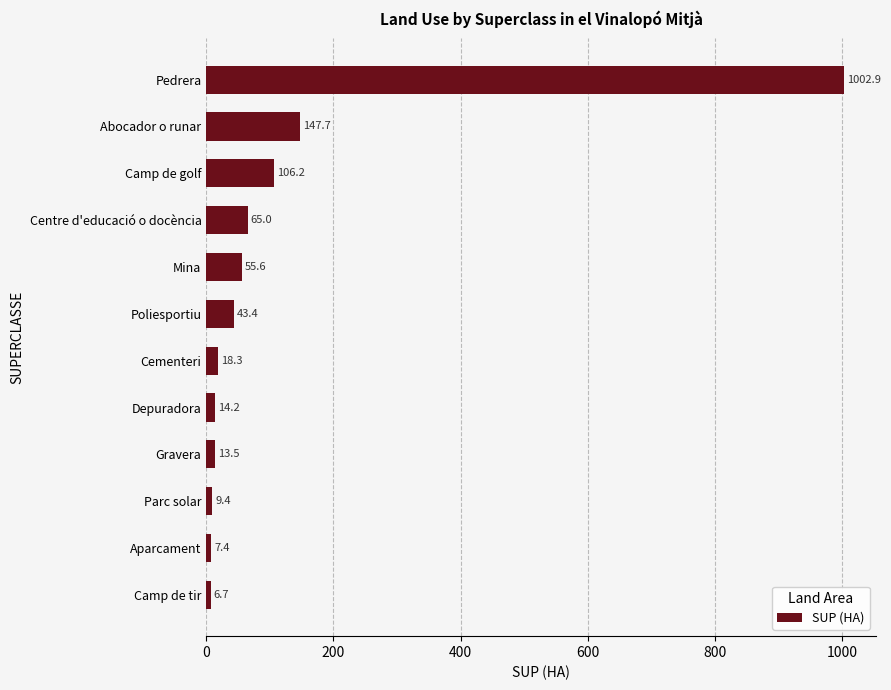

Reading top to bottom, list all the values displayed in this chart.

1002.9	147.7	106.2	65.0	55.6	43.4	18.3	14.2	13.5	9.4	7.4	6.7